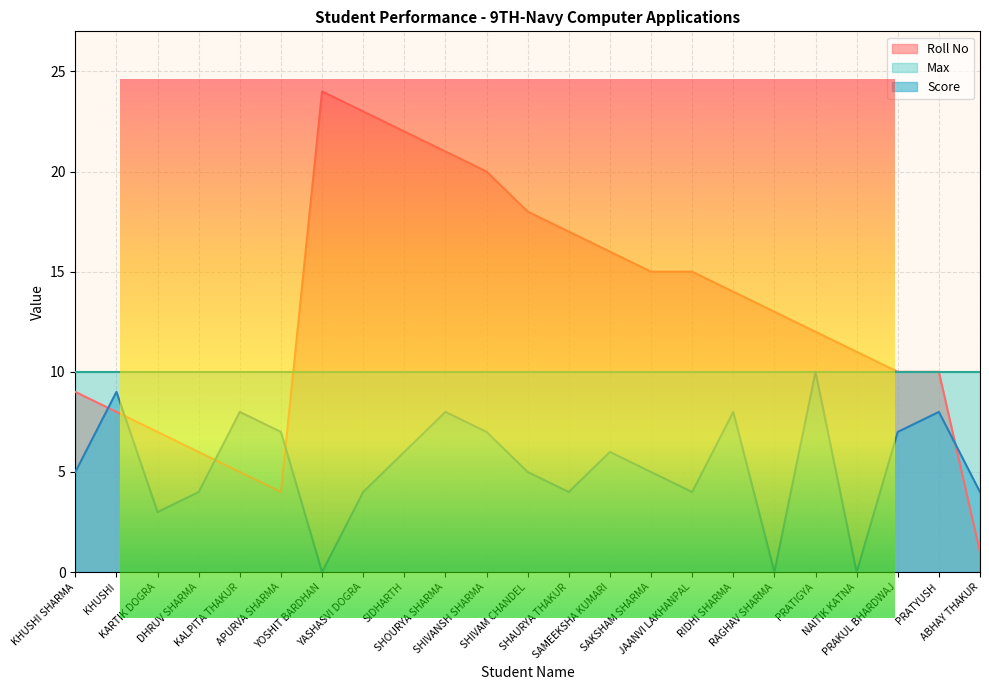

What is the label of the 1st point from the left?

KHUSHI SHARMA